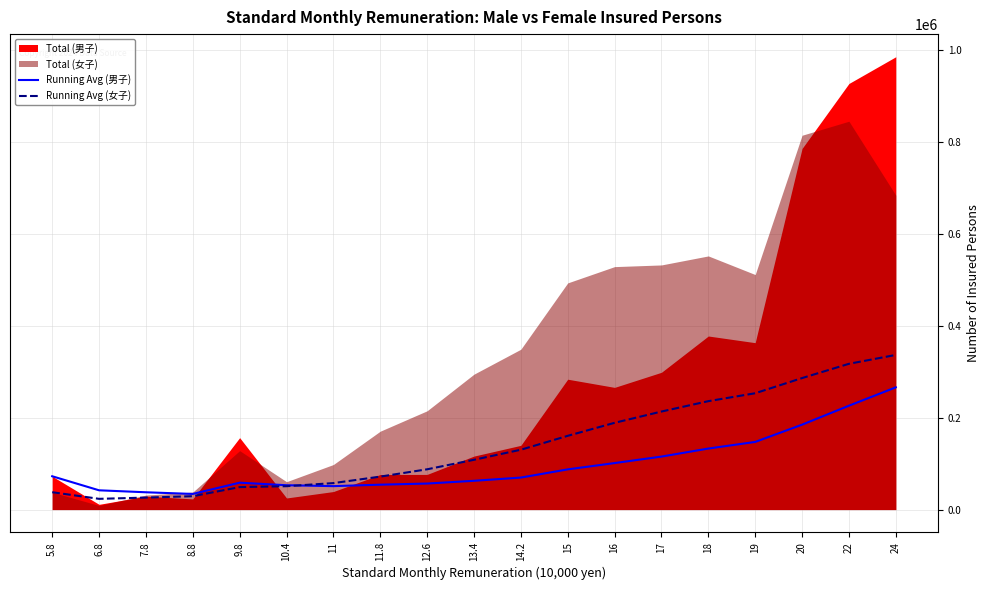

What is the difference between the maximum and minimum values in the Running Avg (男子) series?

232062.7